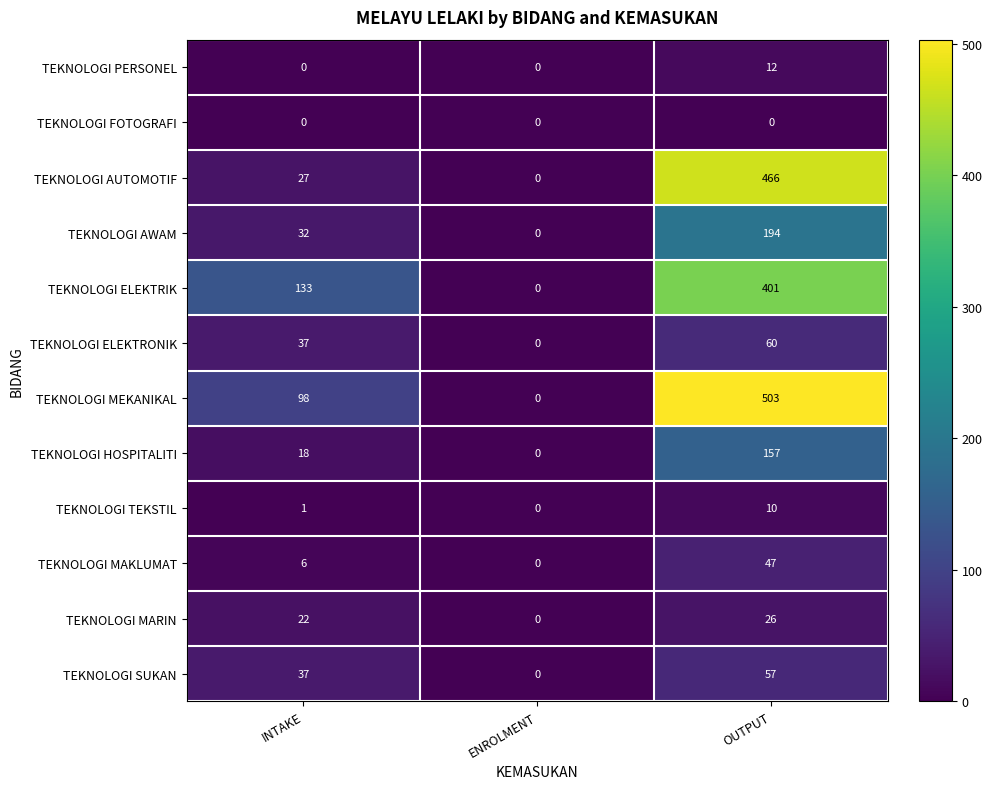

True or false: TEKNOLOGI AWAM has a value of 0 at ENROLMENT.

True